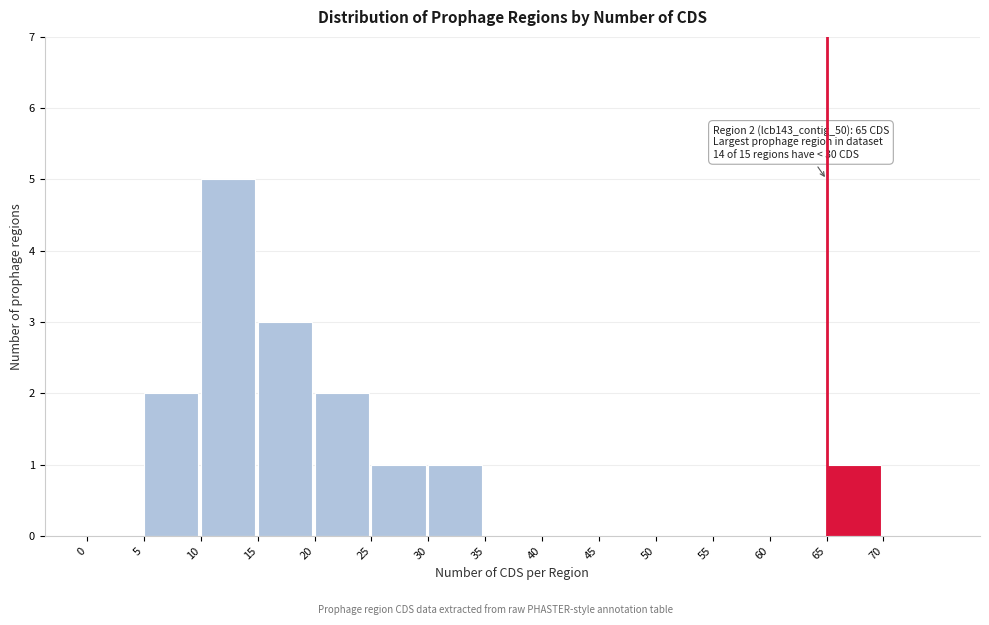

Which range on the x-axis has the tallest bar?

10 to 15